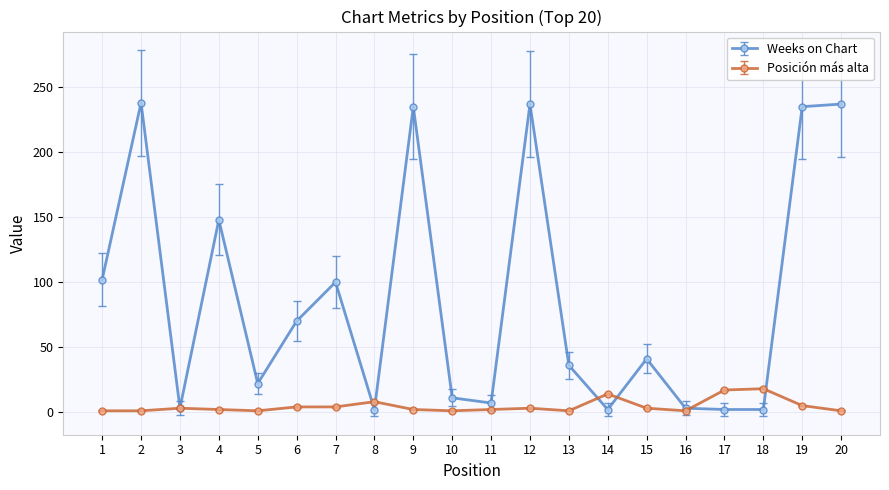

Is it true that Weeks on Chart equals 2 at 14?

True